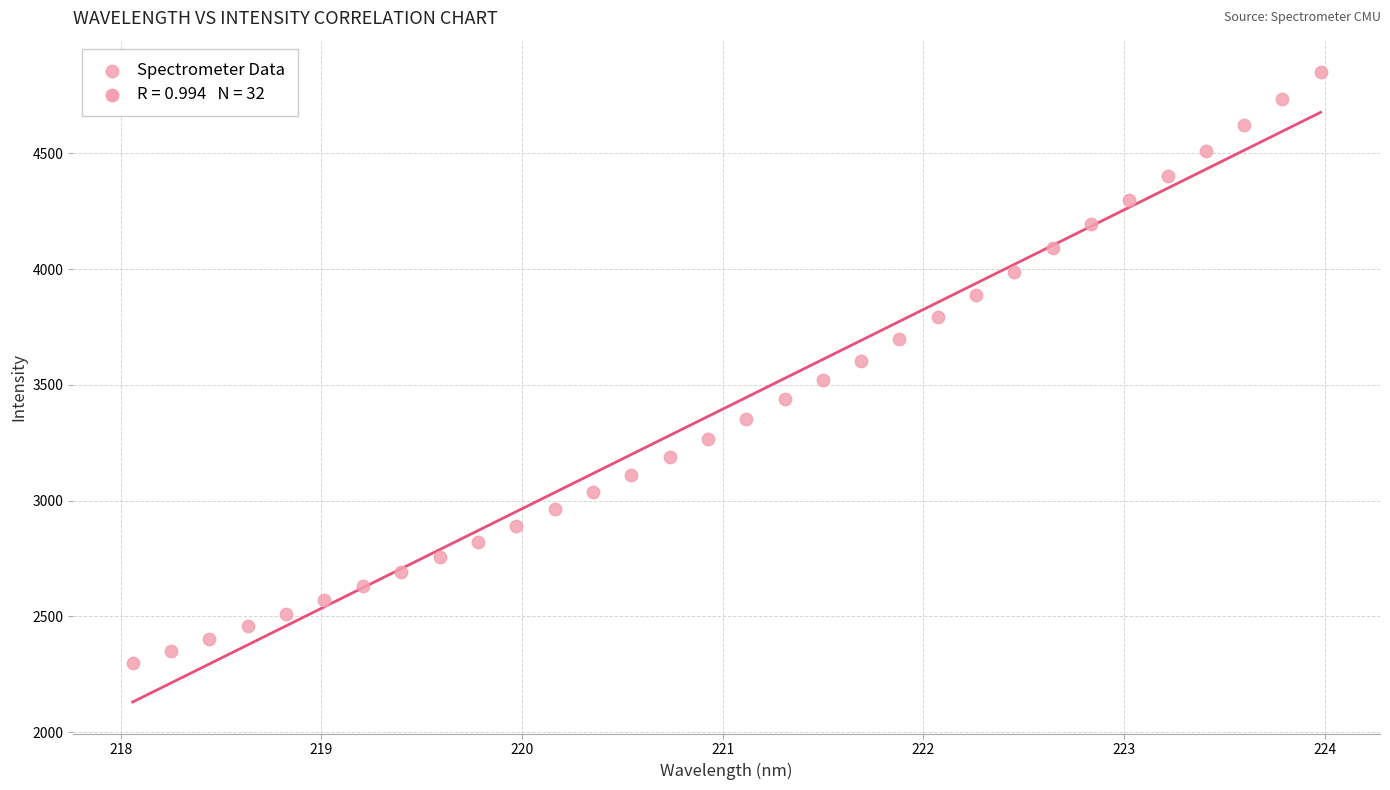

Count the number of points in this scatter plot.

32